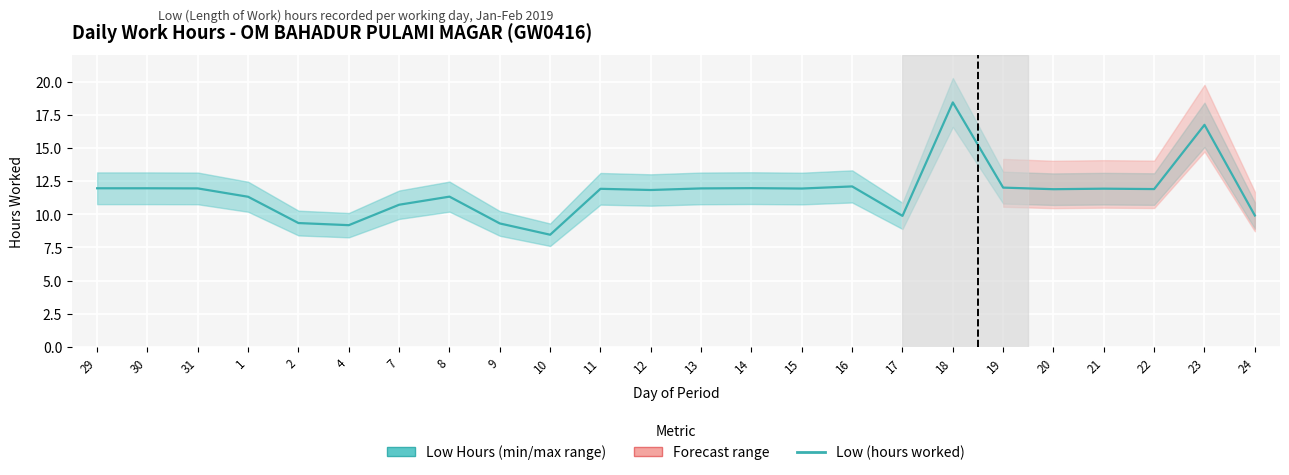

What is the sum of all values?

279.9